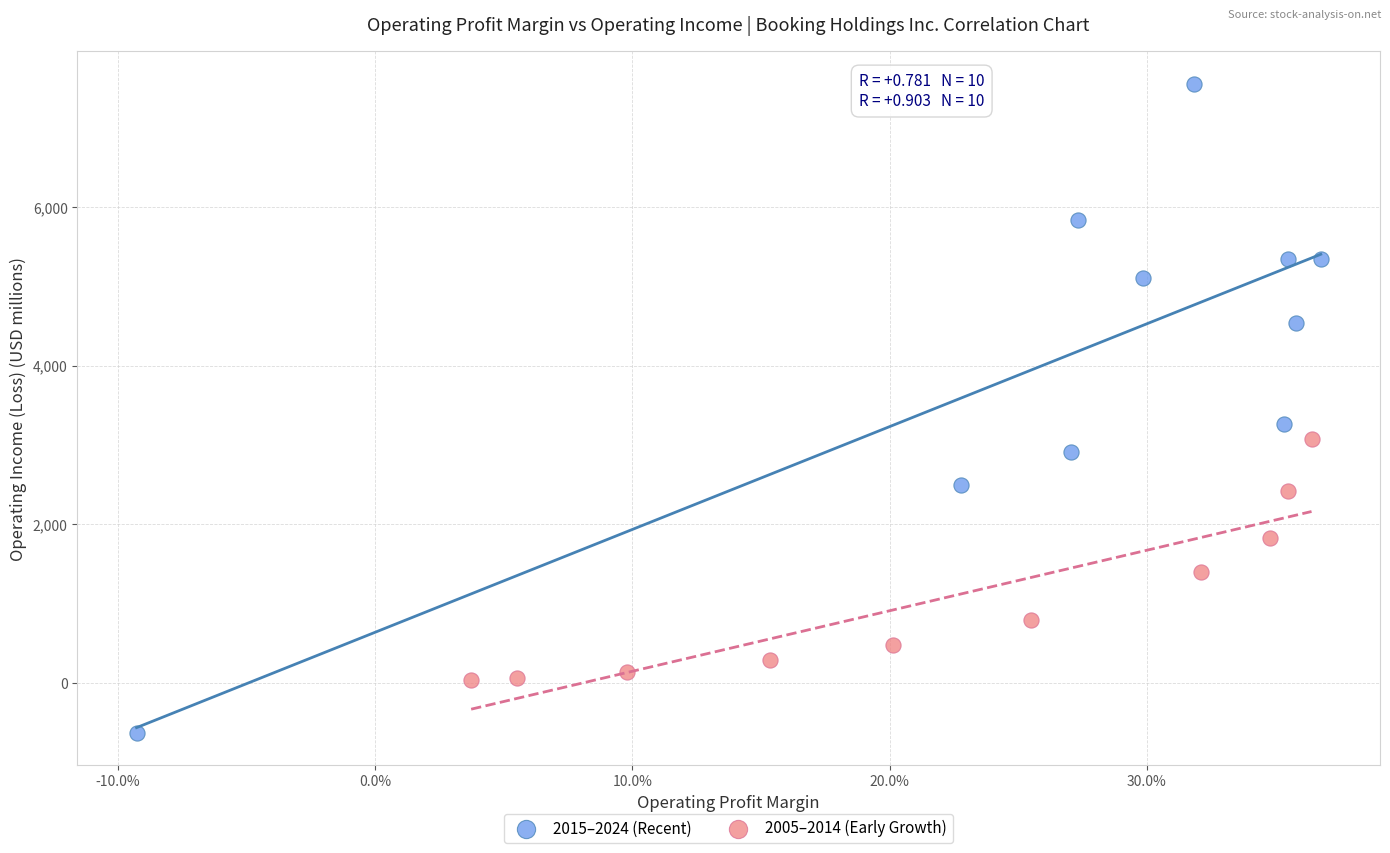

What are all the series names shown in the legend?

2015–2024 (Recent), 2005–2014 (Early Growth)